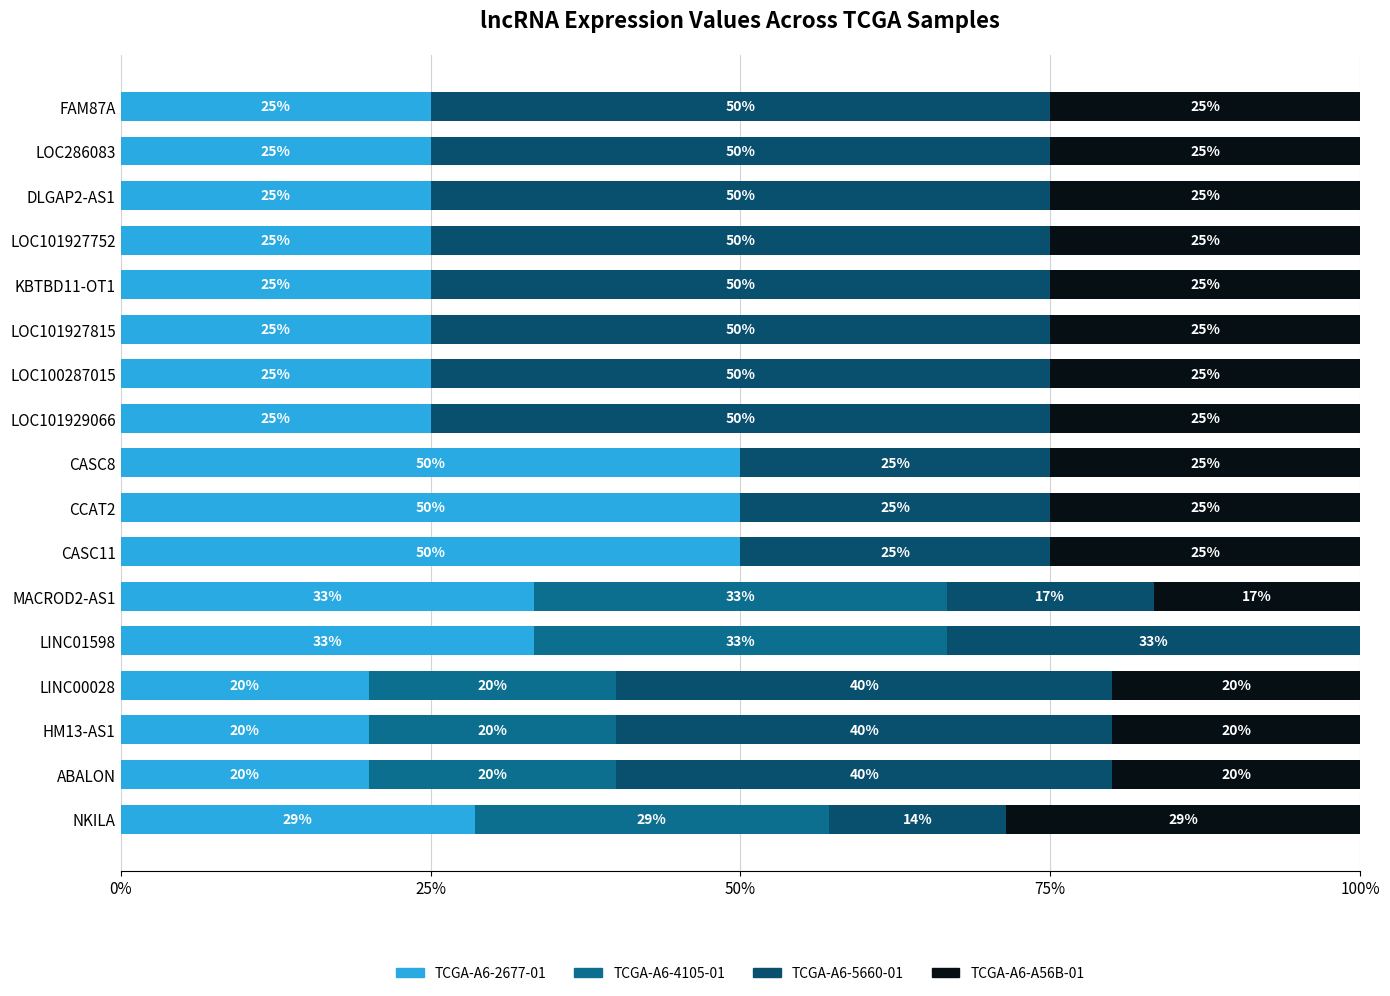

What are all the series names shown in the legend?

TCGA-A6-2677-01, TCGA-A6-4105-01, TCGA-A6-5660-01, TCGA-A6-A56B-01